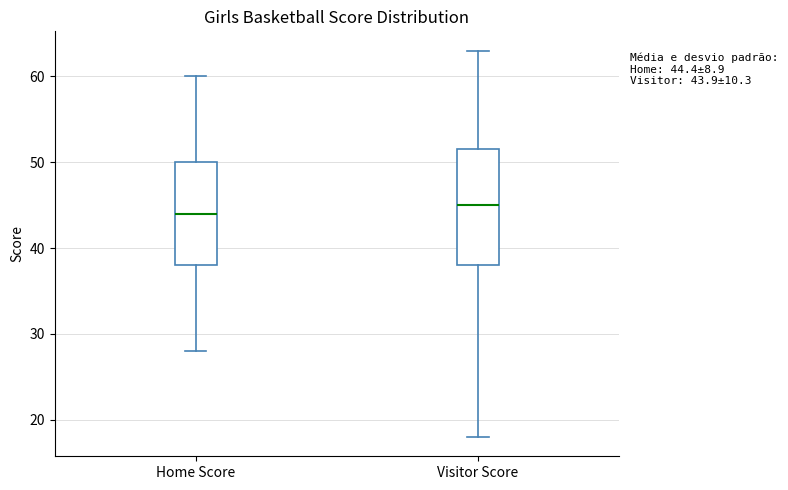

Which box's median line is the highest?

Visitor Score